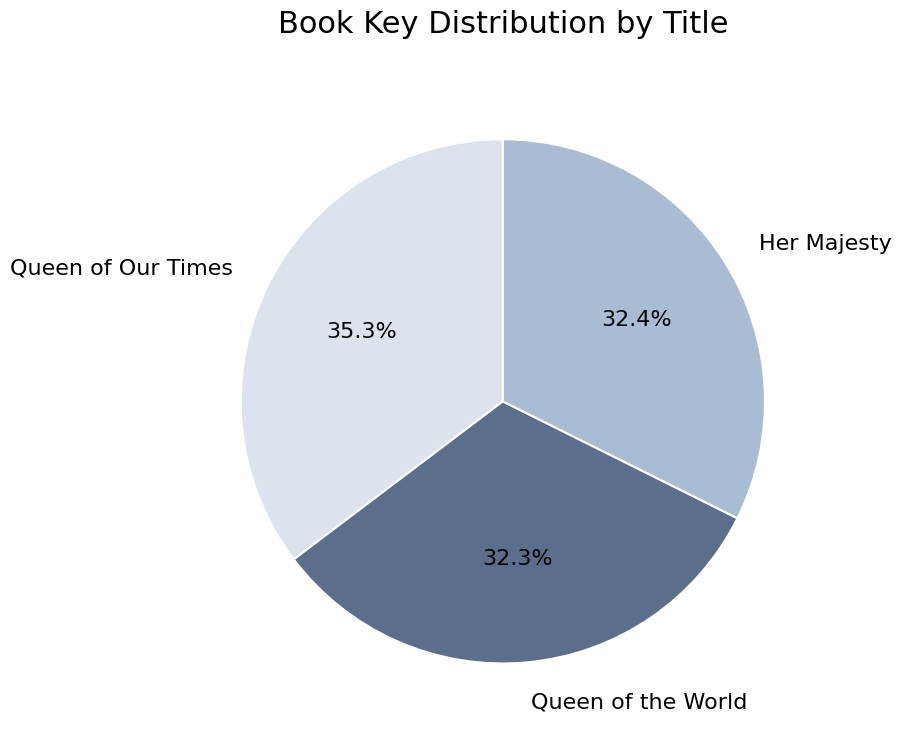

What is the ratio of the value at Her Majesty to the value at Queen of Our Times?

0.9